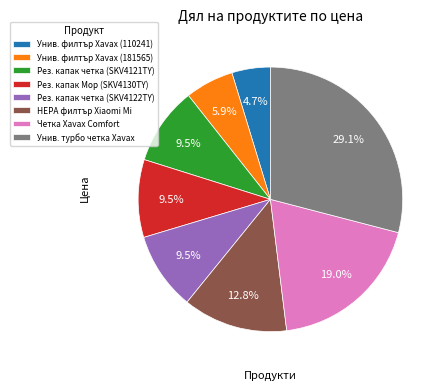

What is the smallest slice in the pie chart?

Унив. филтър Xavax (110241)